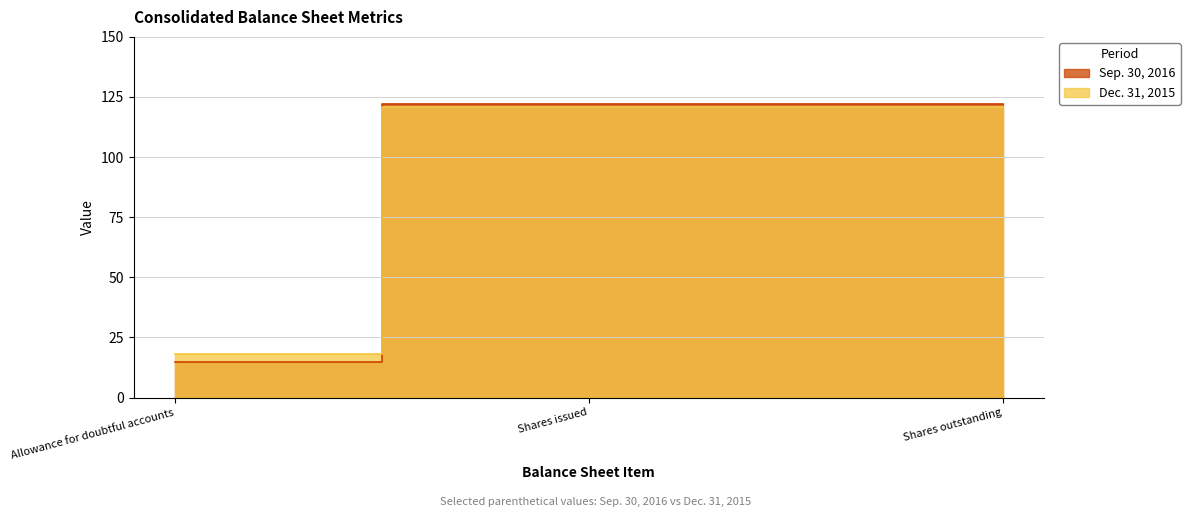

What is the label of the 1st point from the right?

Shares outstanding